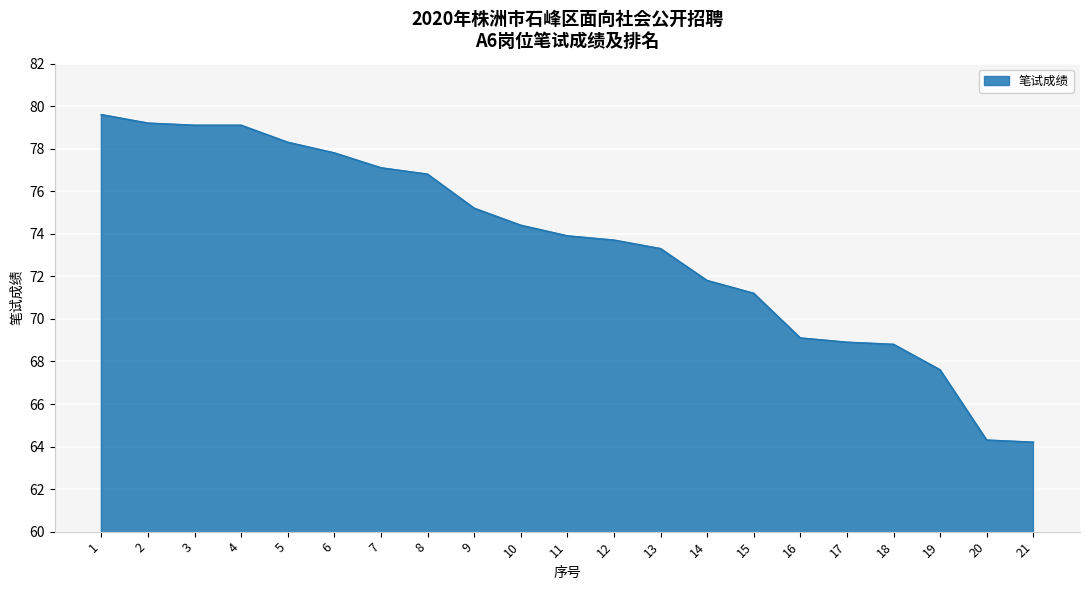

What is the maximum value shown in the chart?

79.6